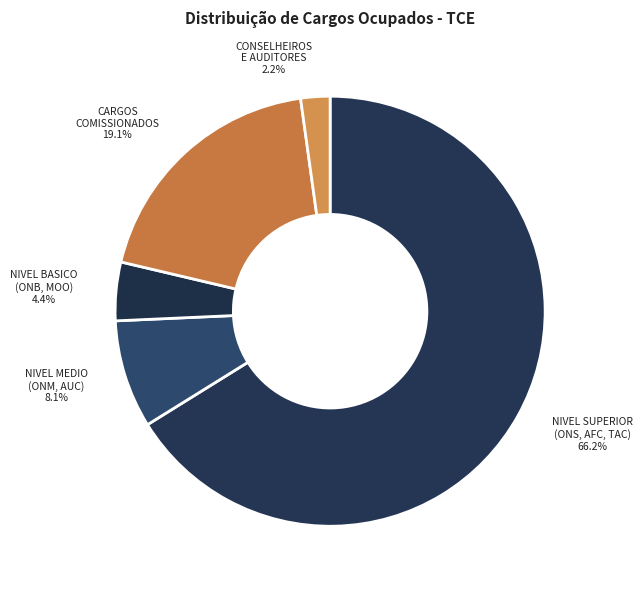

How many slices are in this pie chart?

5